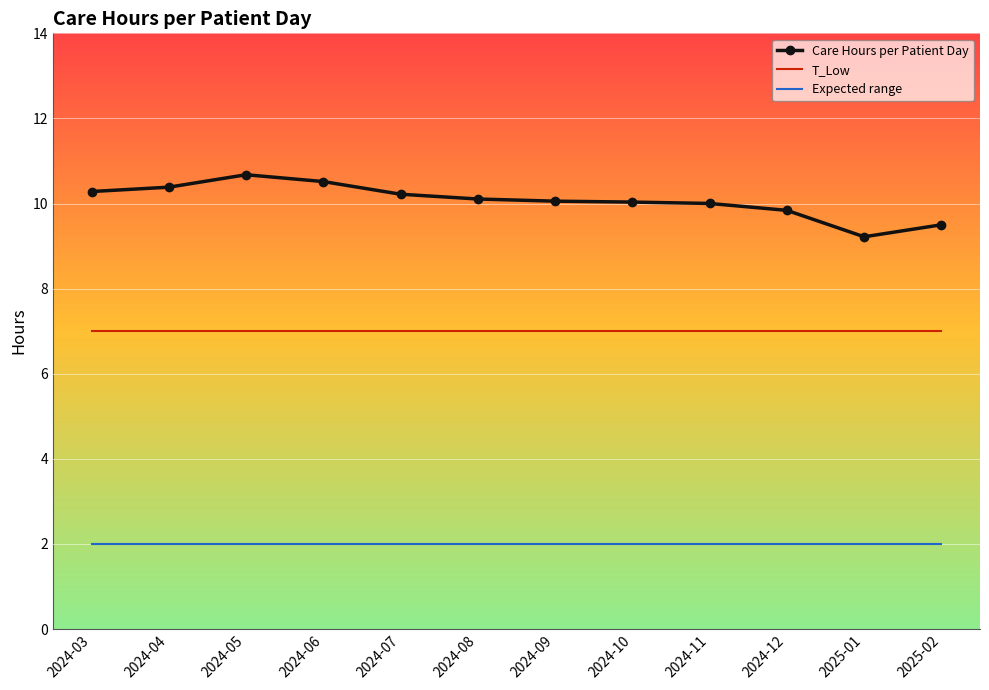

At which label does Care Hours per Patient Day first exceed 10?

2024-03